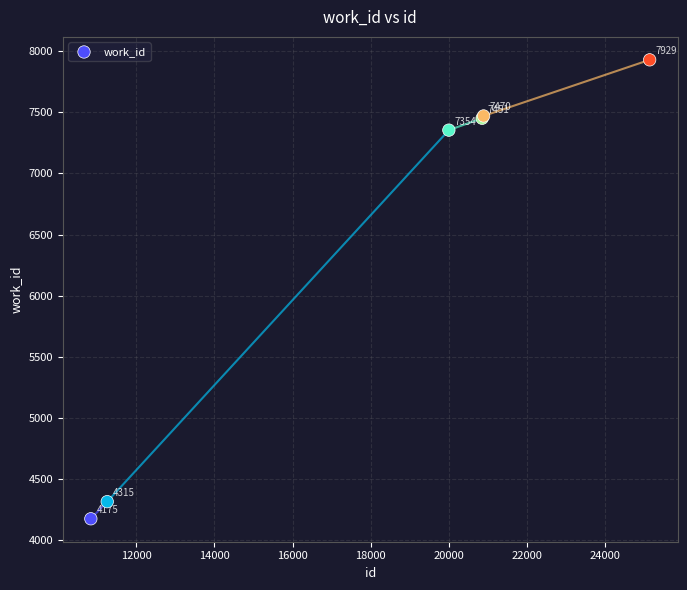

What Y value in the scatter plot is closest to 6052?

7354